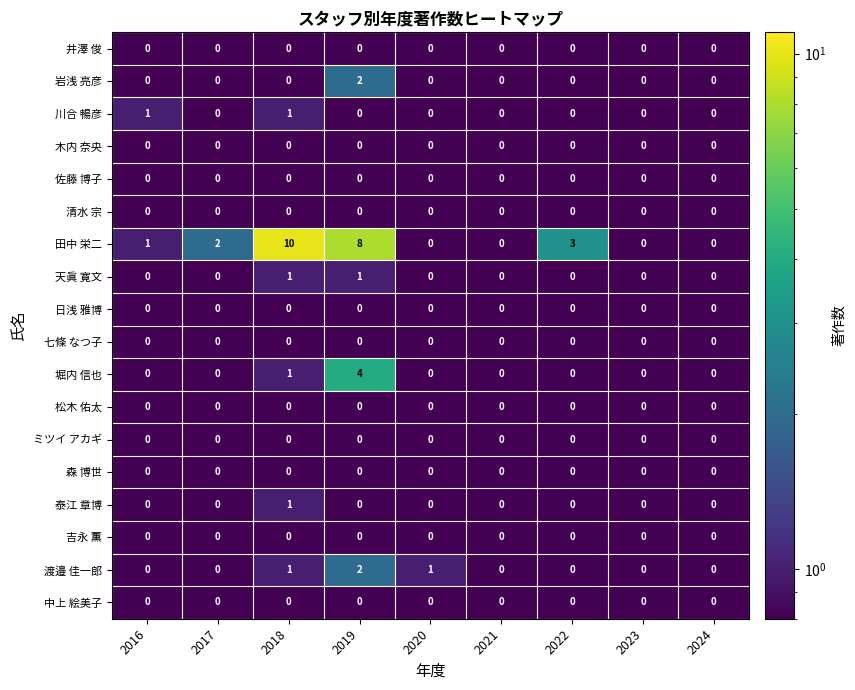

Read the 田中 栄二 value at 2019, to the nearest 5.

10